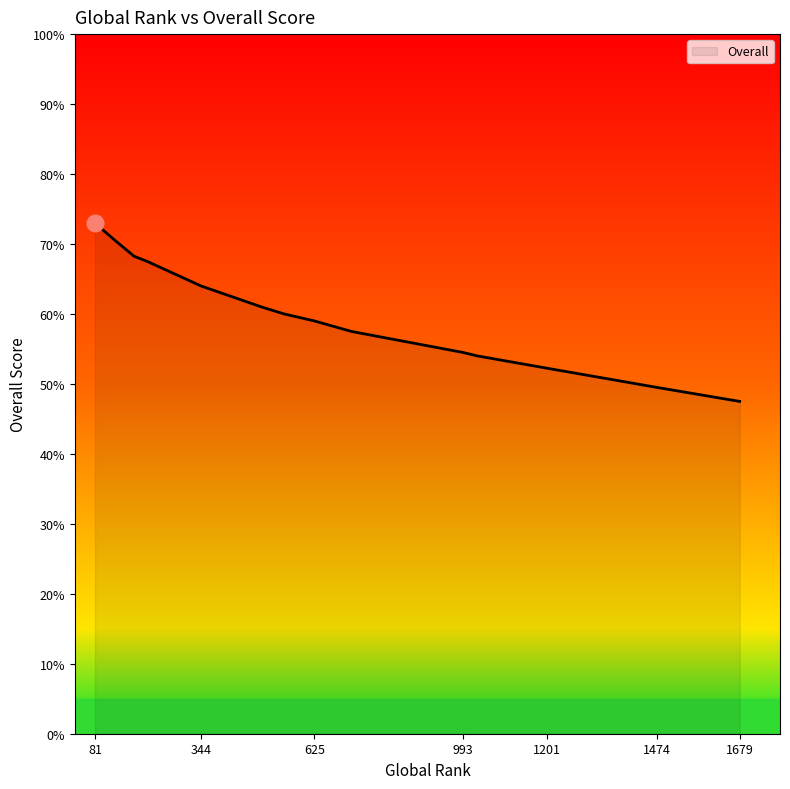

What is the maximum value shown in the chart?

73.0